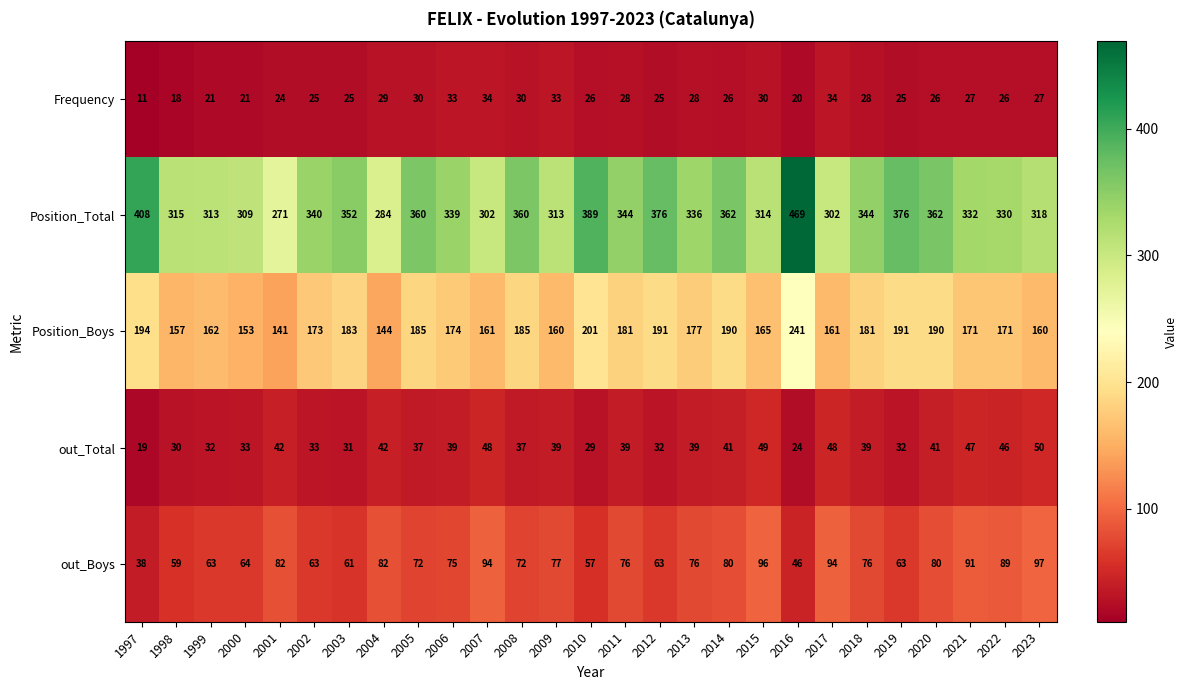

What is the minimum value for out_Total?

19